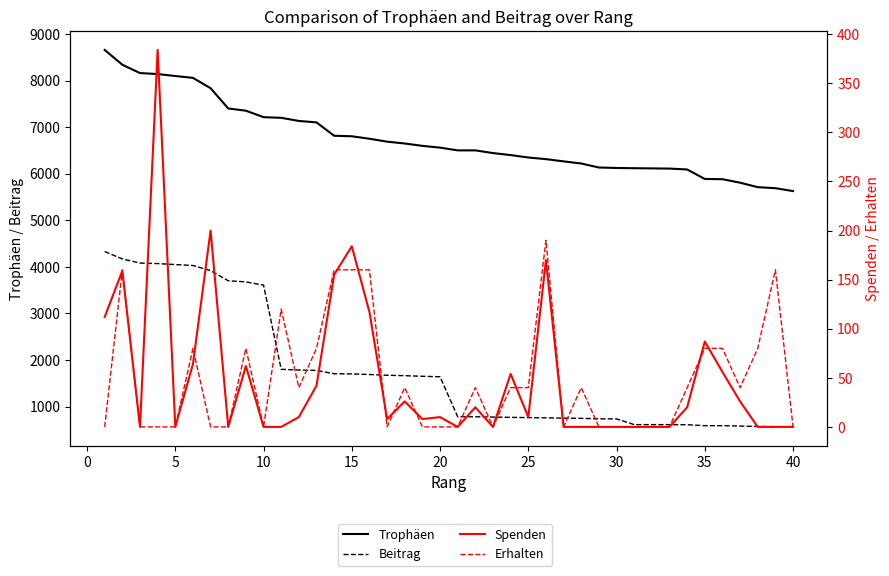

How many data points in Spenden are less than 10?

19